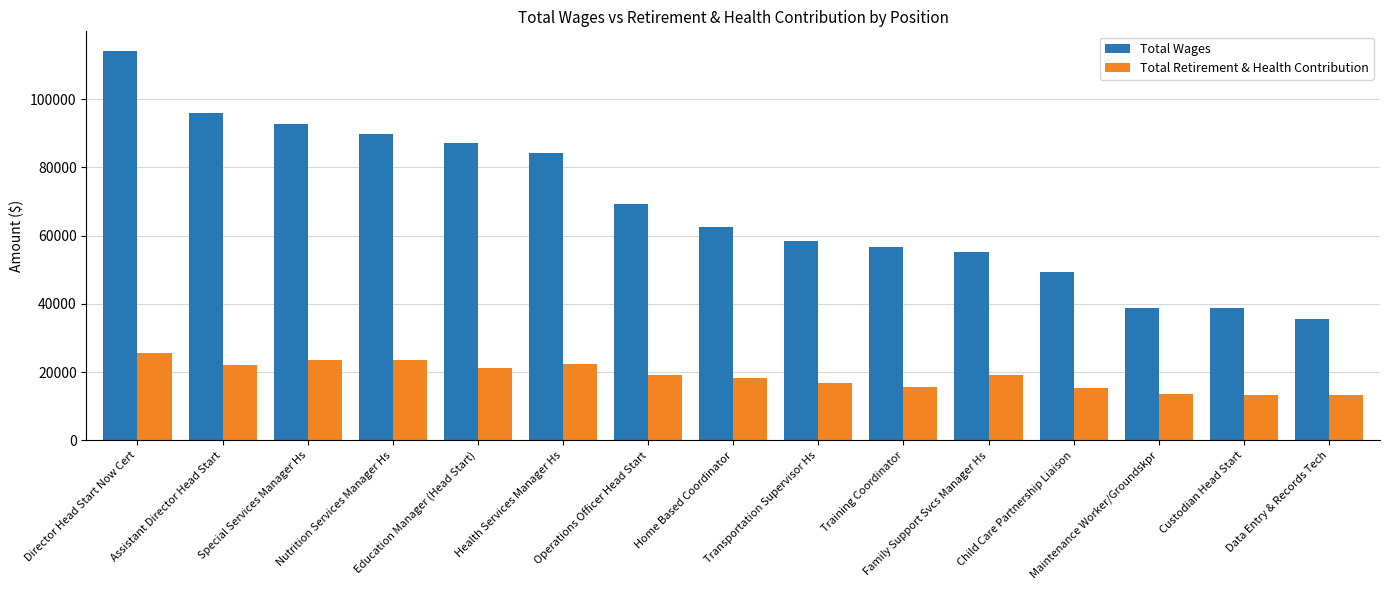

Are the bars horizontal?

No